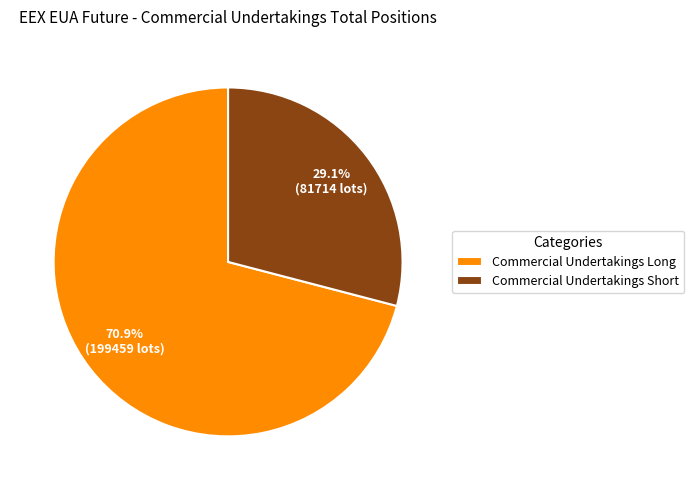

Which slice is the largest?

Commercial Undertakings Long